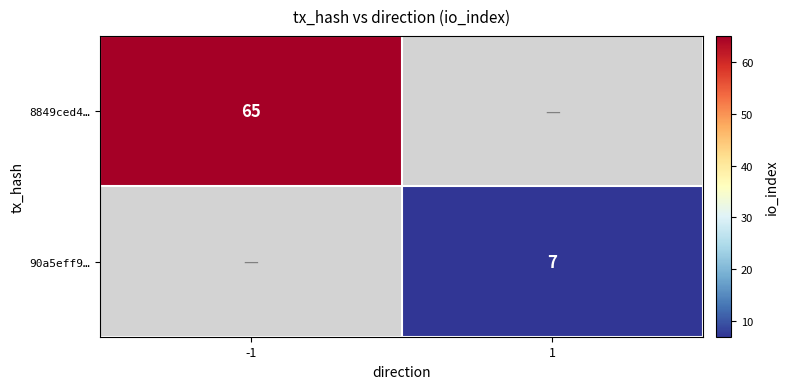

True or false: 8849ced4… has a value of 65 at -1.

True